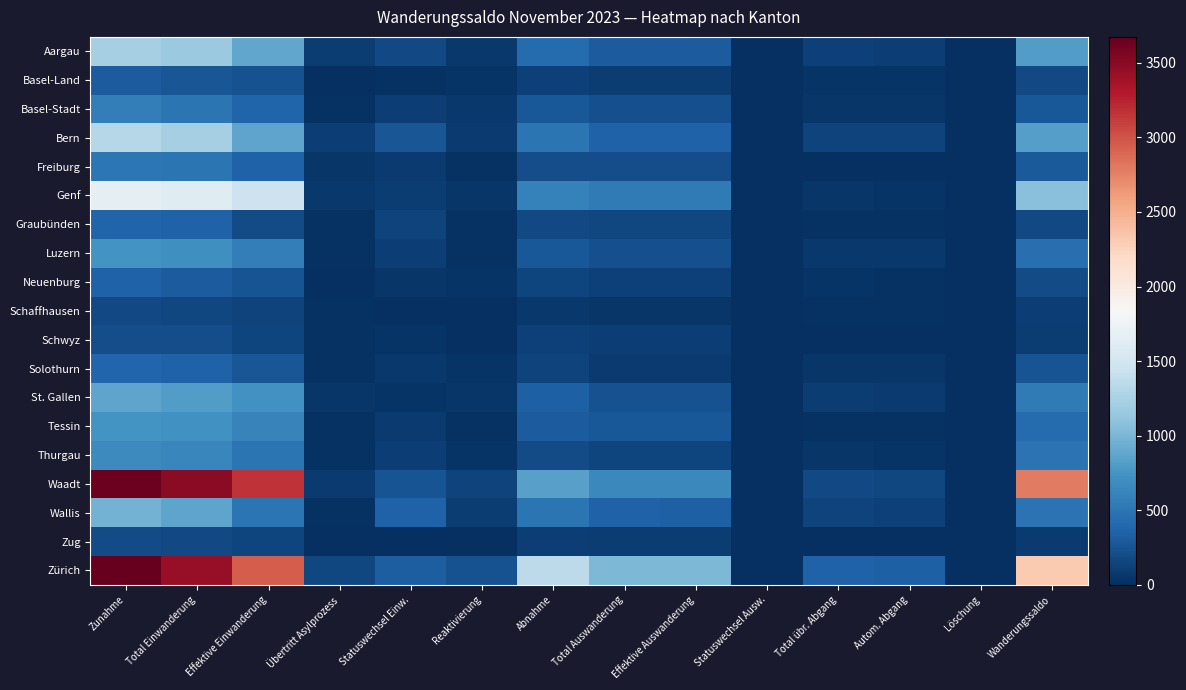

What is the total value across all series at Reaktivierung?

1044